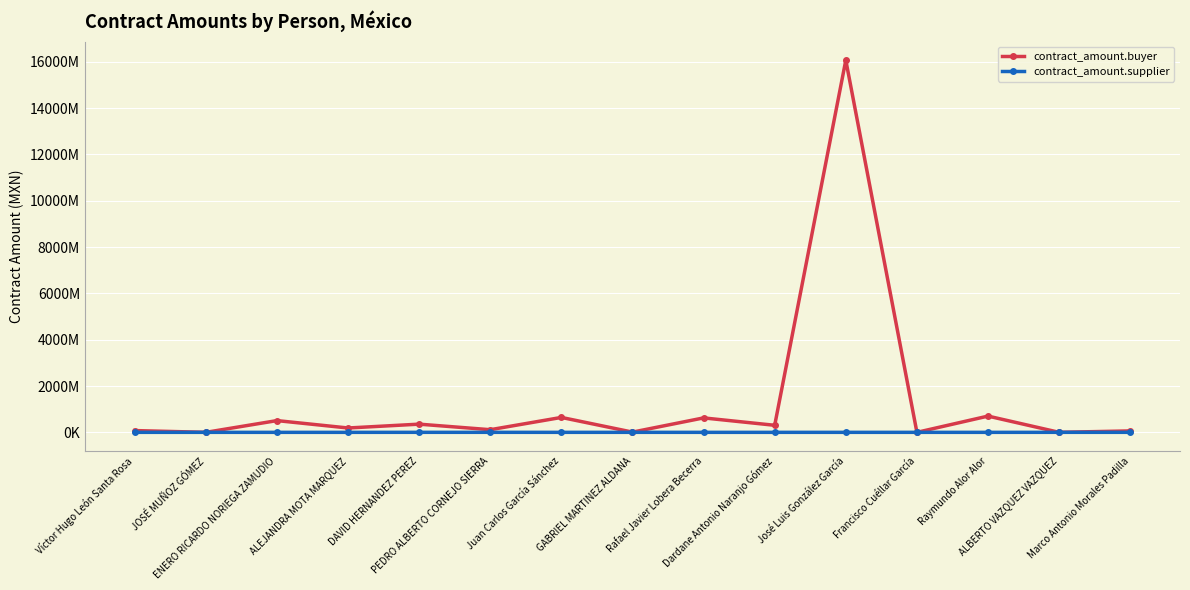

What is the maximum value for contract_amount.supplier?

1140000.0